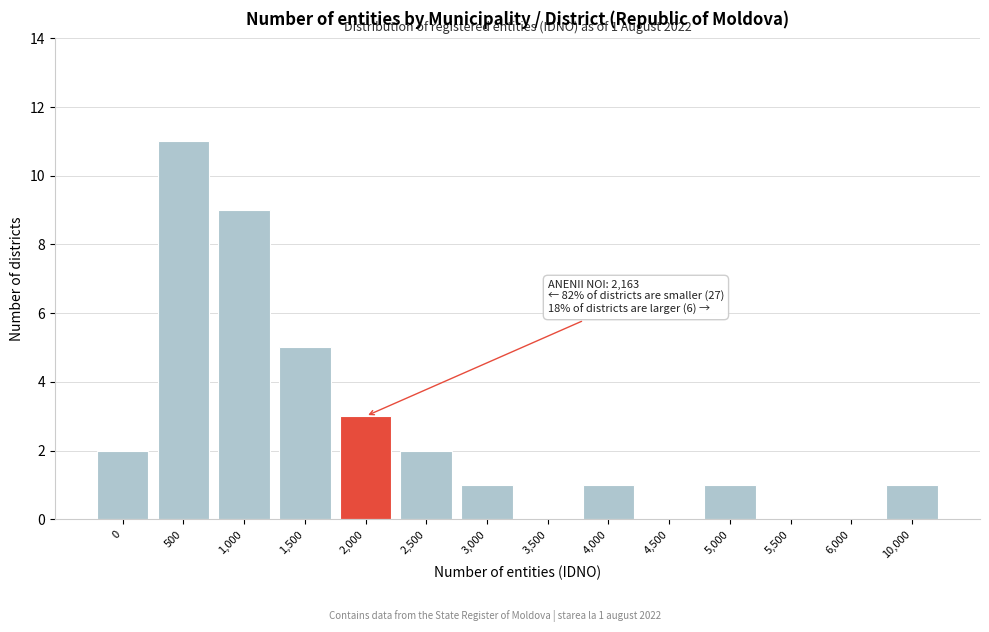

Reading left to right, what are all the values shown in this chart?

0=2	500=11	1,000=9	1,500=5	2,000=3	2,500=2	3,000=1	3,500=0	4,000=1	4,500=0	5,000=1	5,500=0	6,000=0	10,000=1